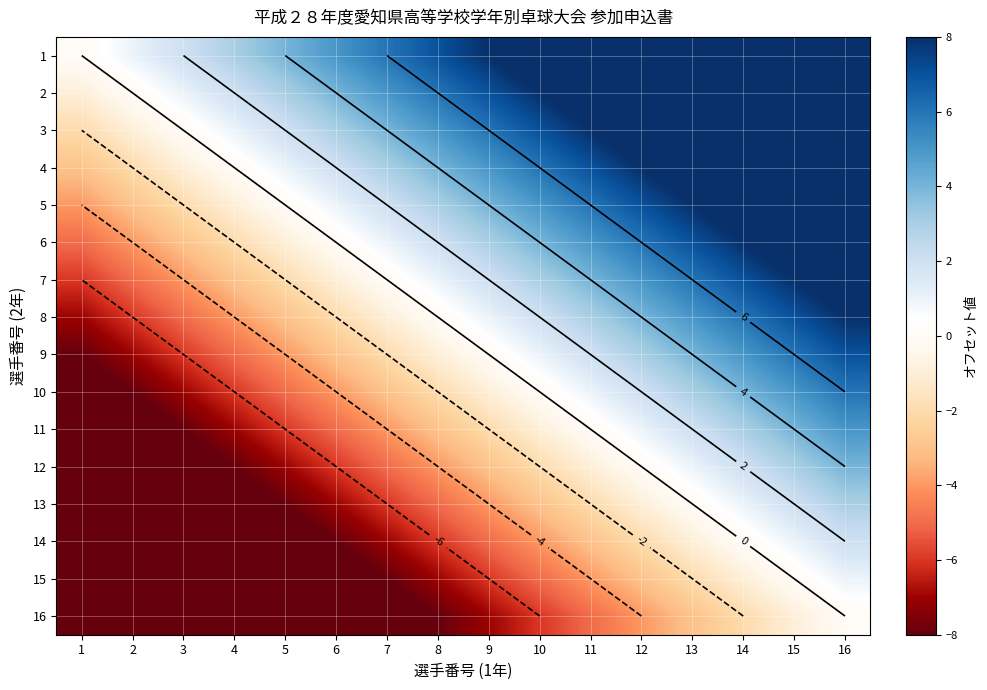

Rank the series by their maximum value, from lowest to highest.

16, 15, 14, 13, 12, 11, 10, 9, 8, 7, 6, 5, 4, 3, 2, 1